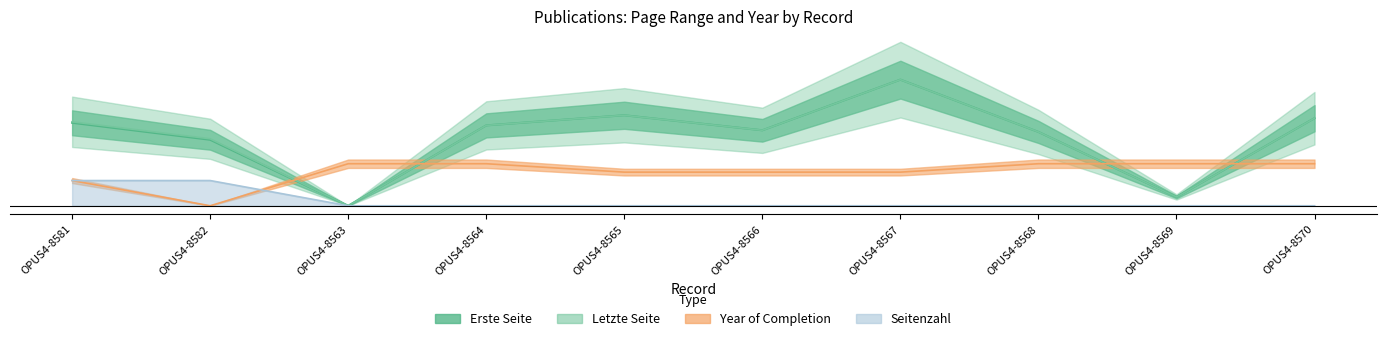

What is the difference between the Erste Seite values at OPUS4-8564 and OPUS4-8570?

0.9